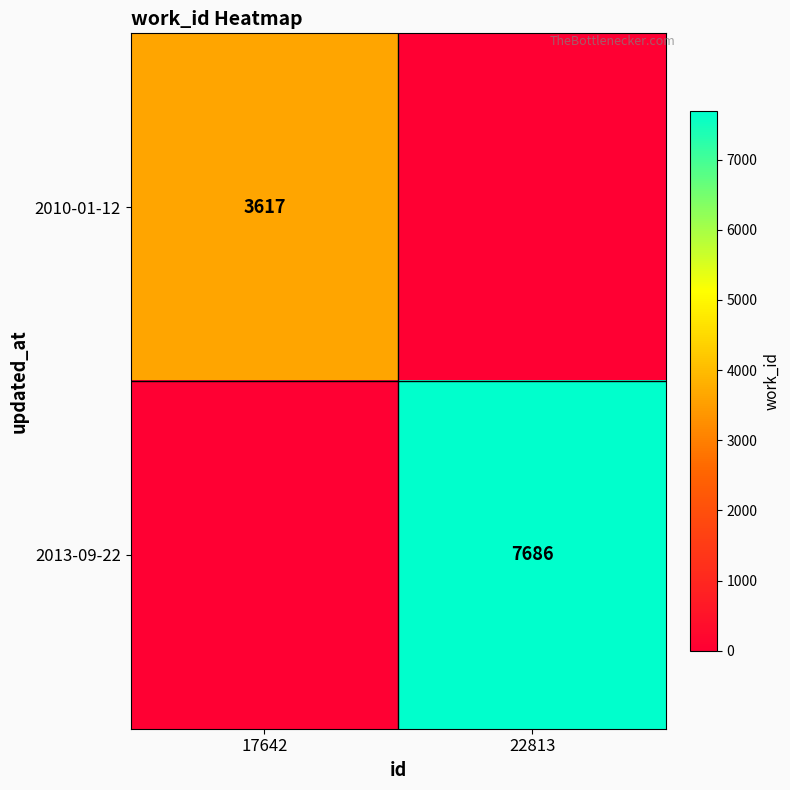

At which category is the sum across all series the highest?

22813